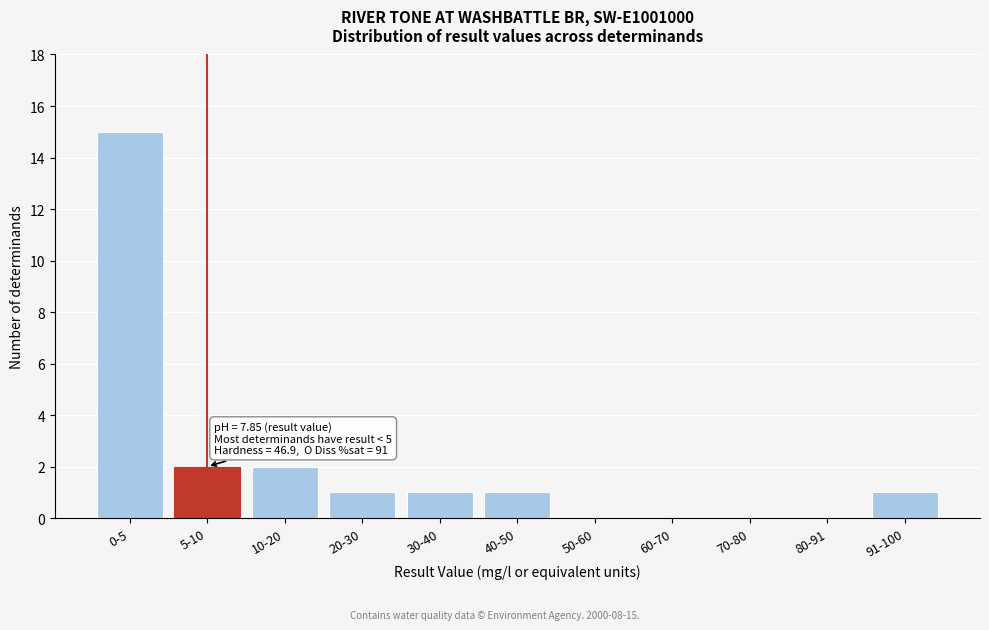

Reading left to right, what are all the values shown in this chart?

0-5=15	5-10=2	10-20=2	20-30=1	30-40=1	40-50=1	50-60=0	60-70=0	70-80=0	80-91=0	91-100=1